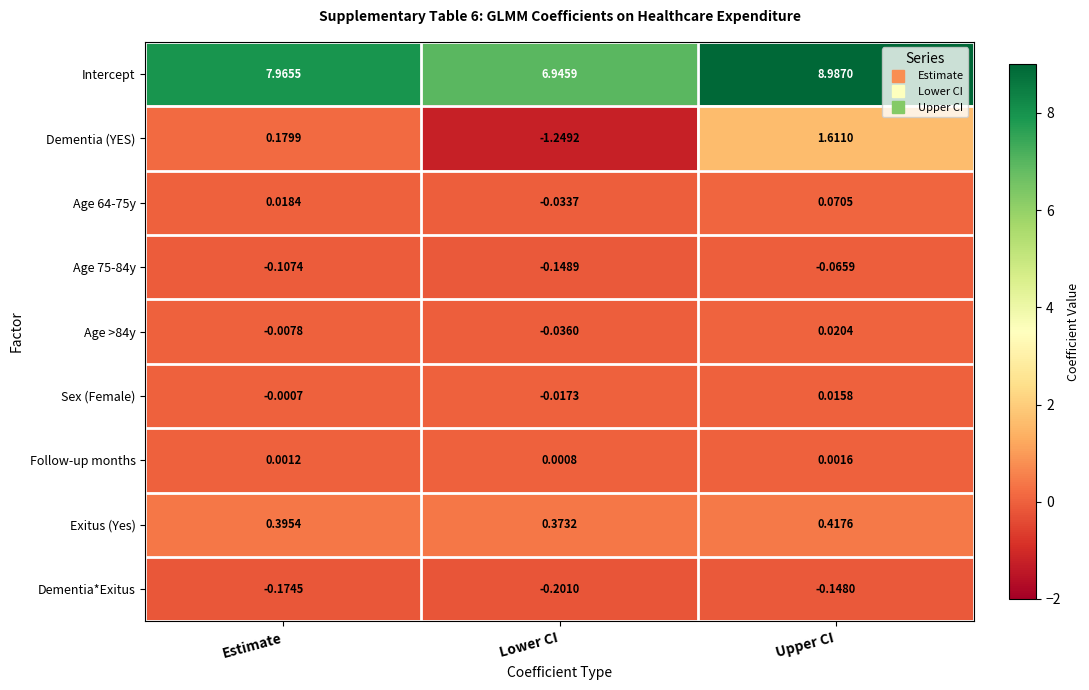

Rank the series at Upper CI from highest to lowest value.

Intercept, Dementia (YES), Exitus (Yes), Age 64-75y, Age >84y, Sex (Female), Follow-up months, Age 75-84y, Dementia*Exitus